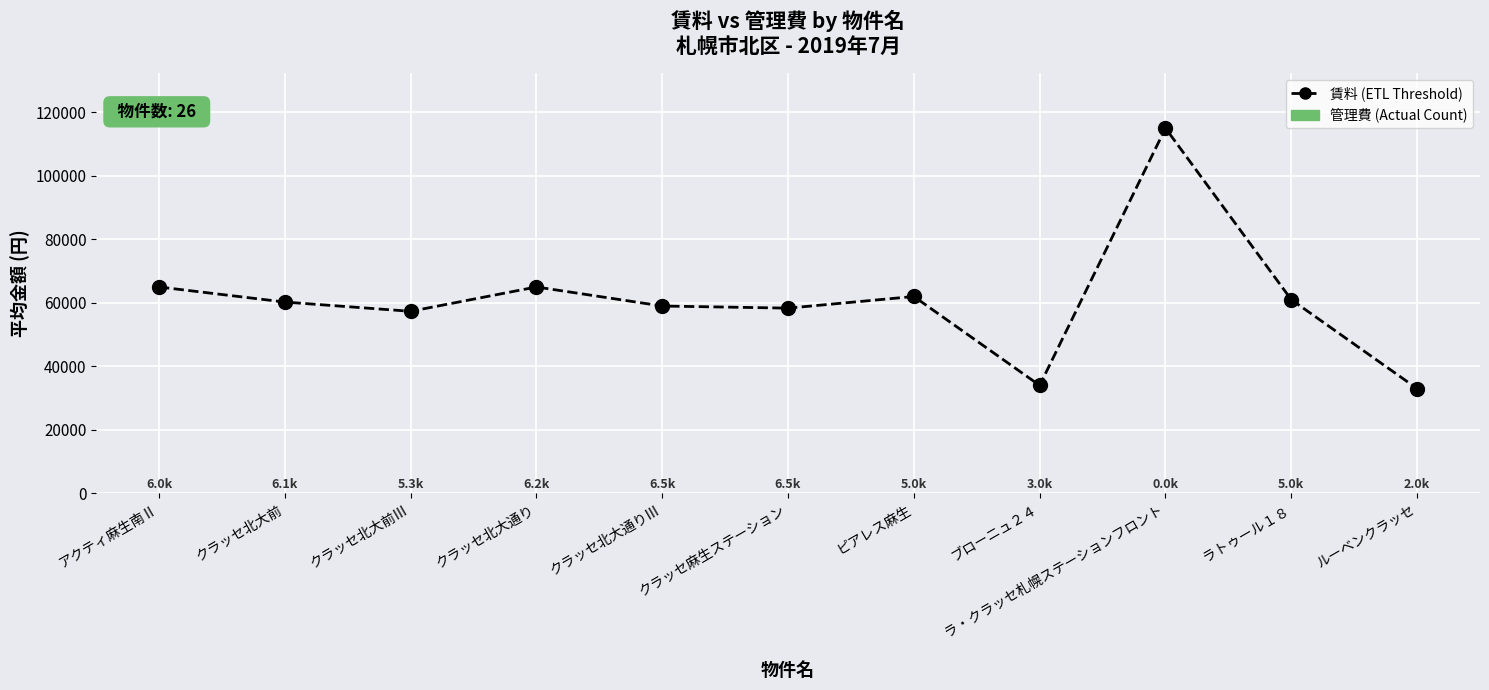

What is the difference between the maximum and minimum values?

82000